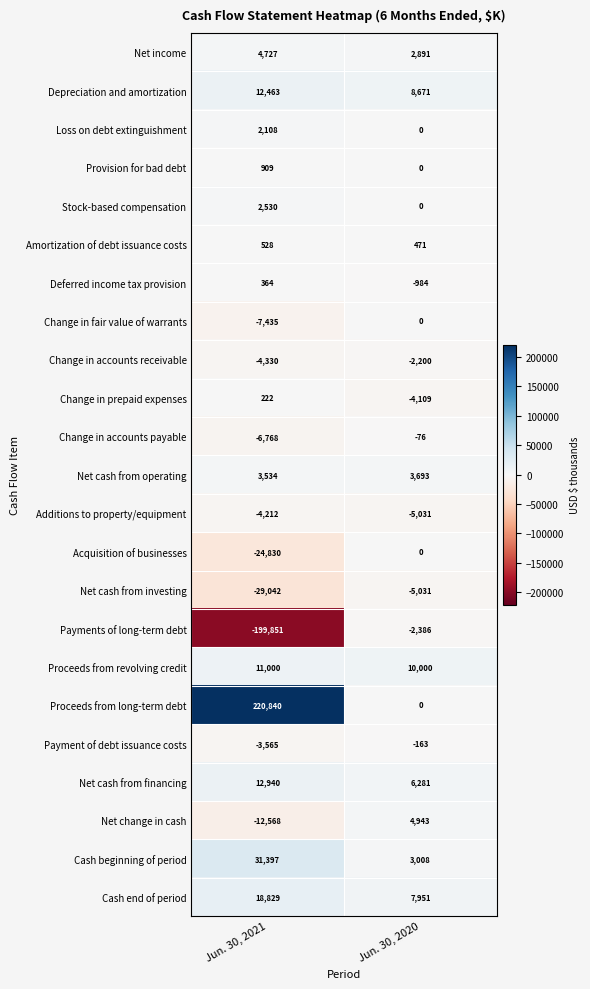

Between Jun. 30, 2021 and Jun. 30, 2020, which series saw the biggest shift?

Proceeds from long-term debt